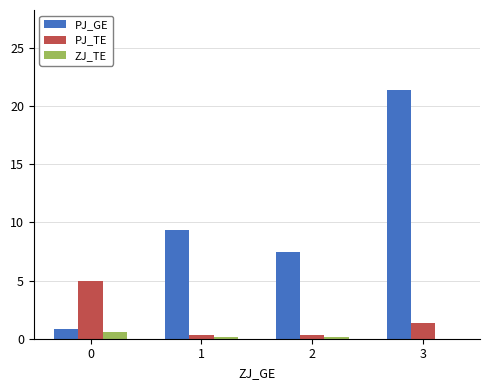

What is the sum of all ZJ_TE values?

0.8